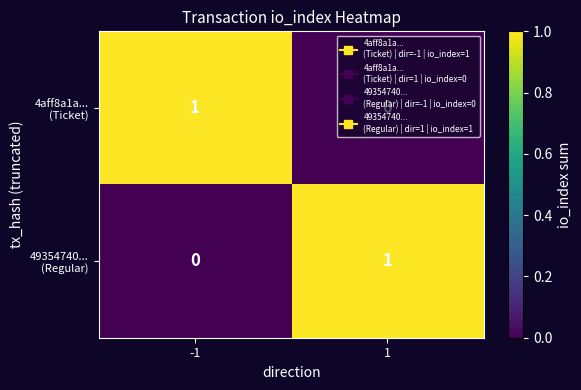

How many categories are shown in the chart?

2